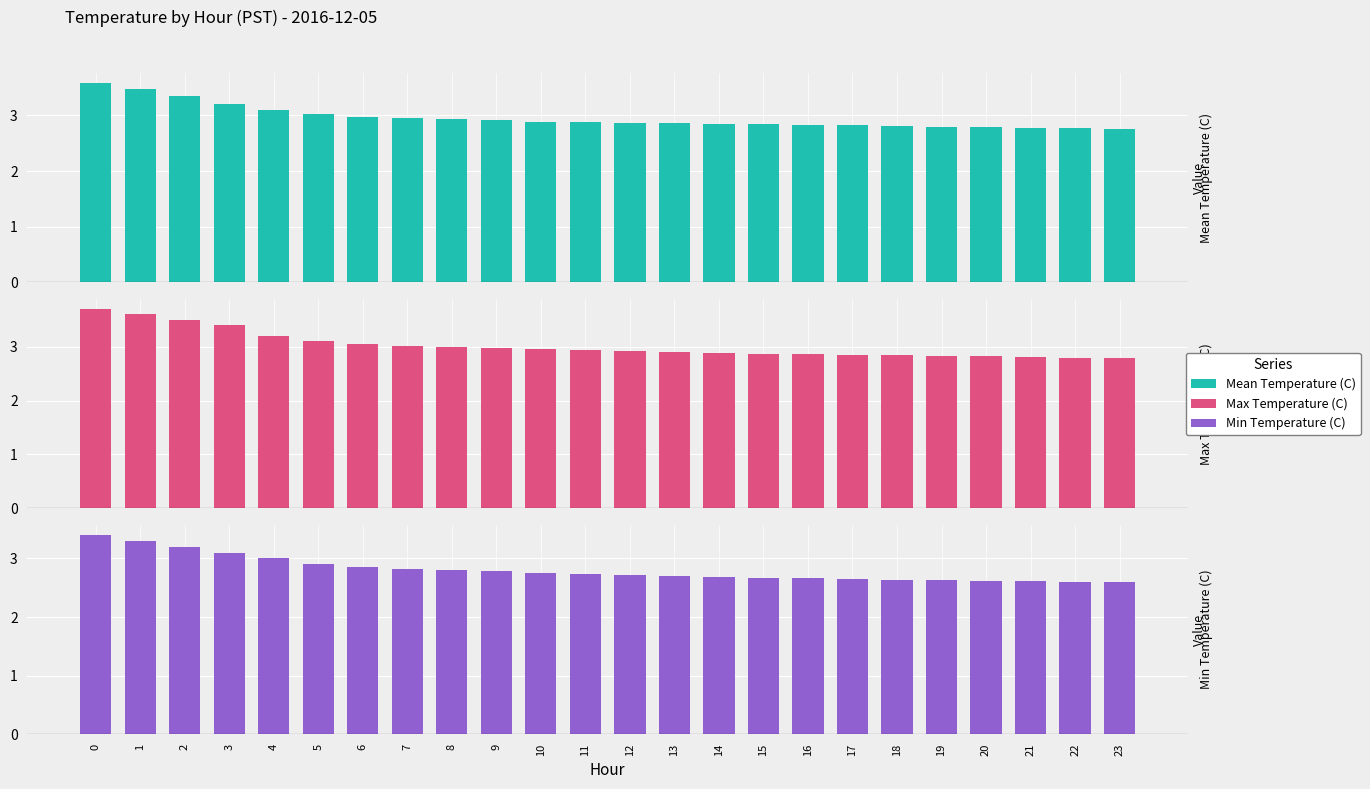

The Max Temperature (C) series shows 1.9 at 6. True or false?

False